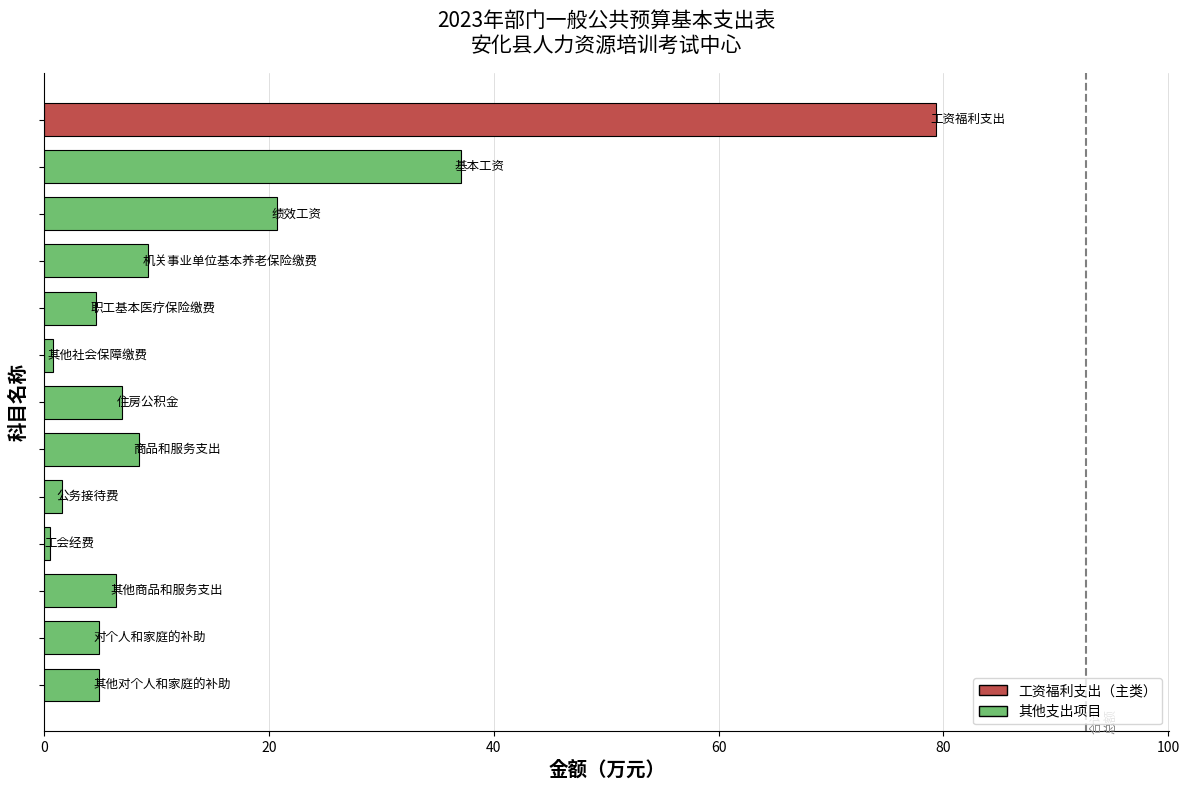

What is the maximum value shown in the chart?

79.3